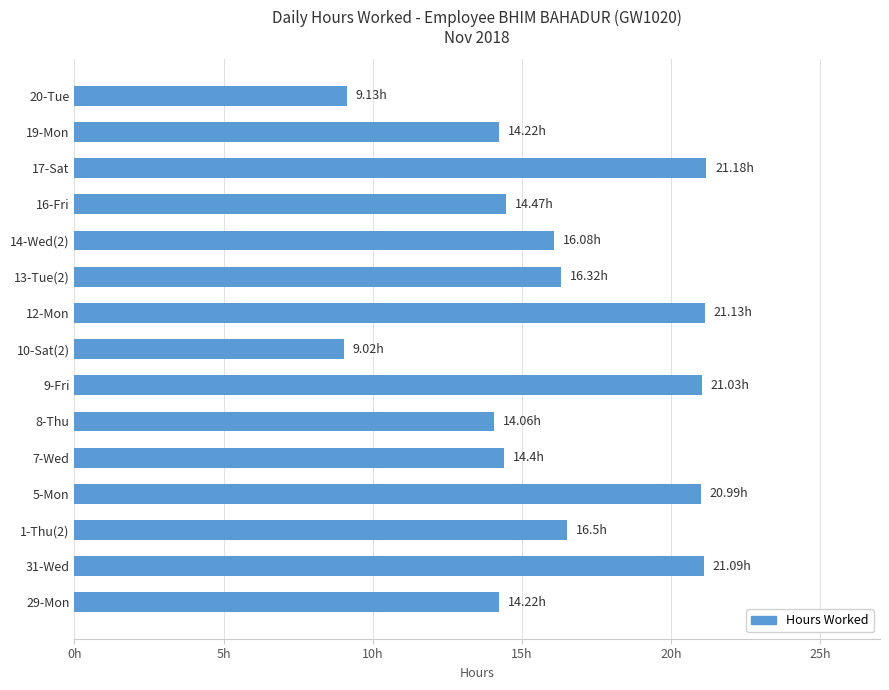

What is the sum of all values?

243.8